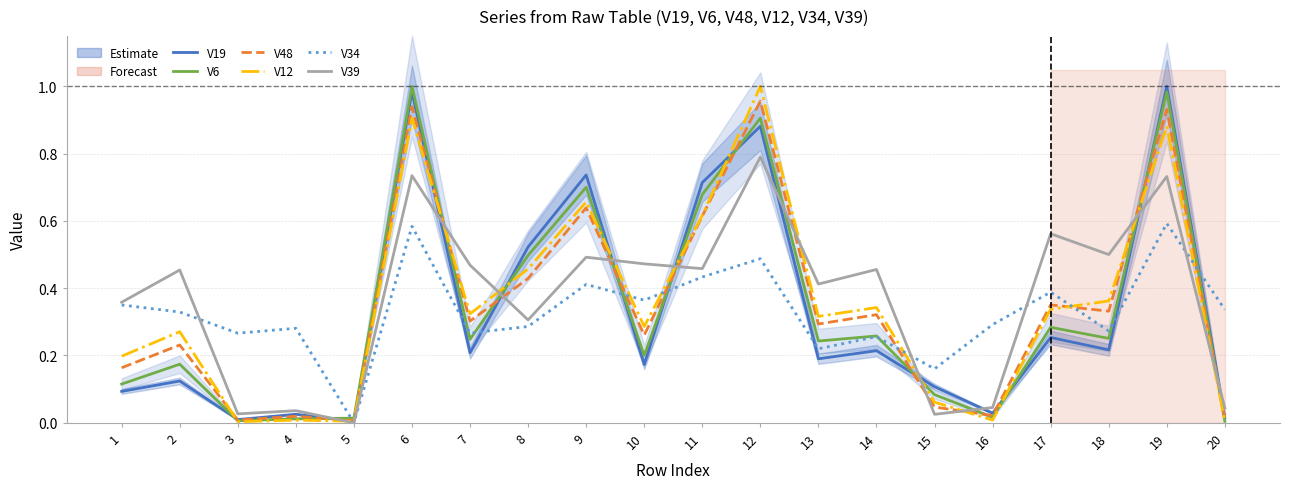

What is the difference between the maximum and minimum values in the V34 series?

0.6